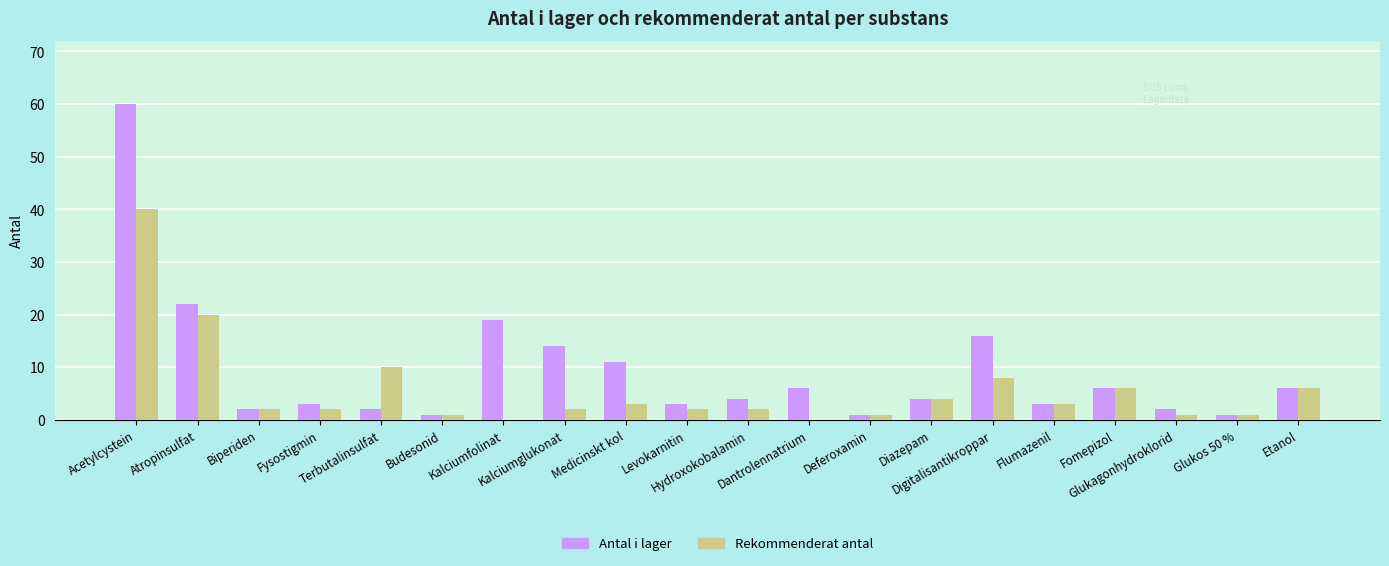

Reading right to left, what are all the values shown in this chart?

Antal i lager: 6	1	2	6	3	16	4	1	6	4	3	11	14	19	1	2	3	2	22	60
Rekommenderat antal: 6	1	1	6	3	8	4	1	0	2	2	3	2	0	1	10	2	2	20	40